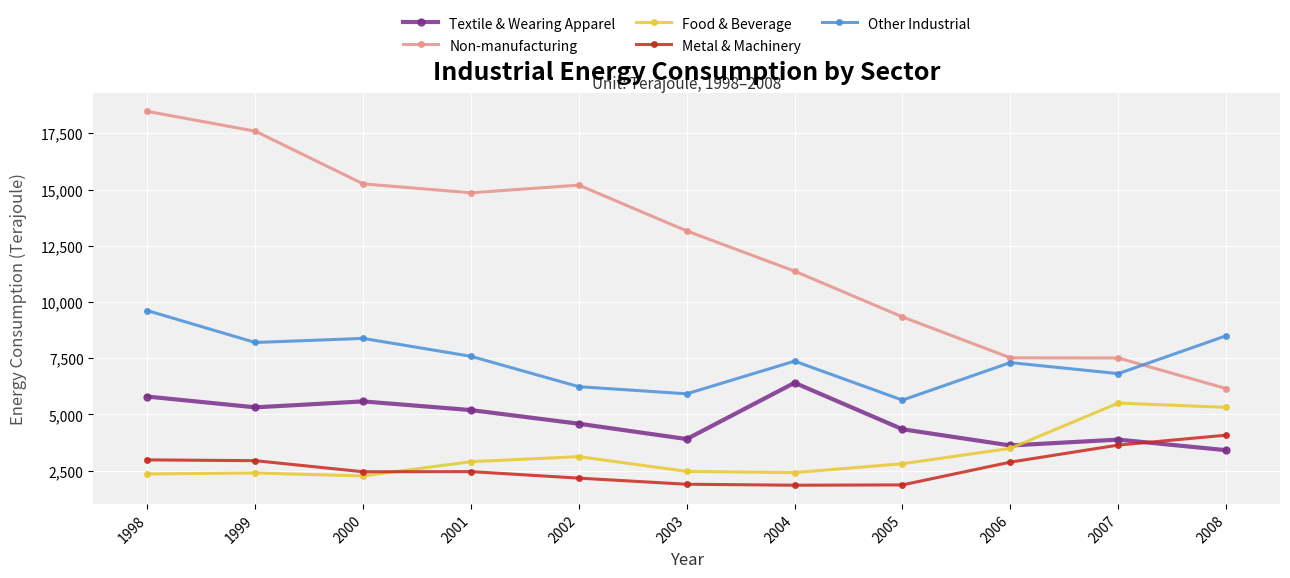

Is the value of Food & Beverage at 2004 greater than the value of Other Industrial at 1999?

No